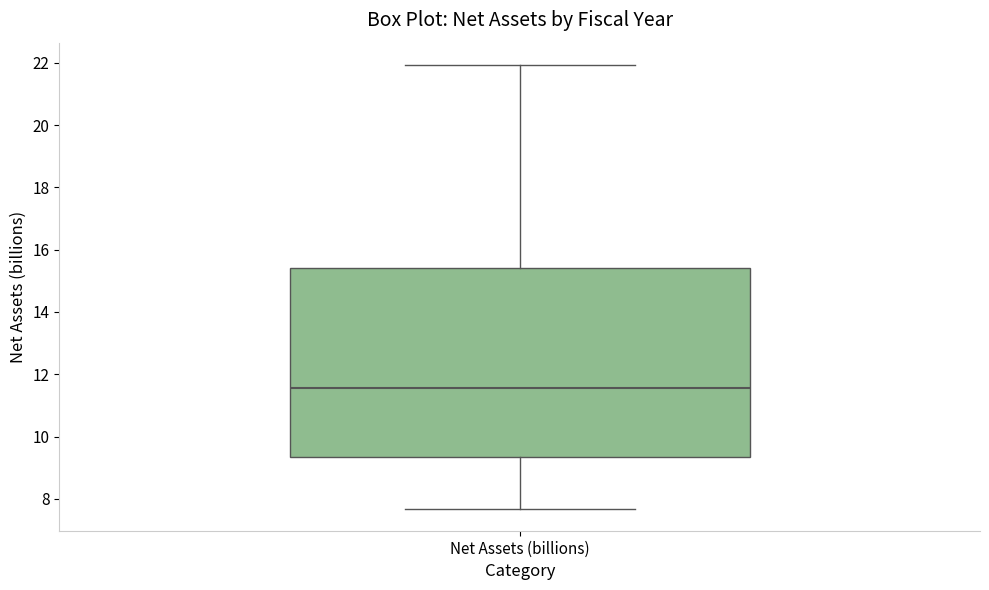

Transcribe this box plot: give where the median line is, the range the box spans, and where the two whiskers end, as read against the y-axis. The values are not printed on the chart, so give them approximately, as read against the axis.

median 11.6, box 9.4 to 15.4, whiskers 7.6 to 22.0